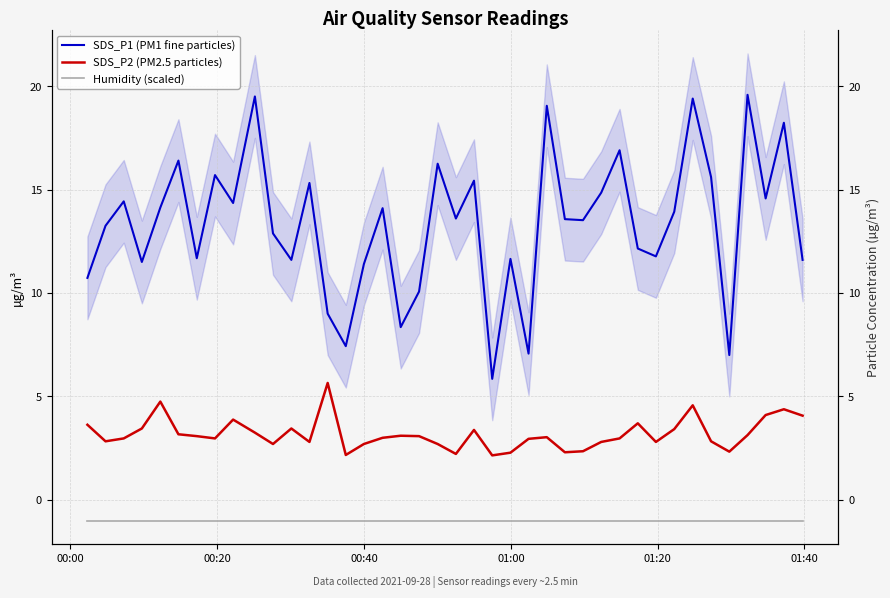

What is the sum of all SDS_P1 (PM1 fine particles) values?

533.4